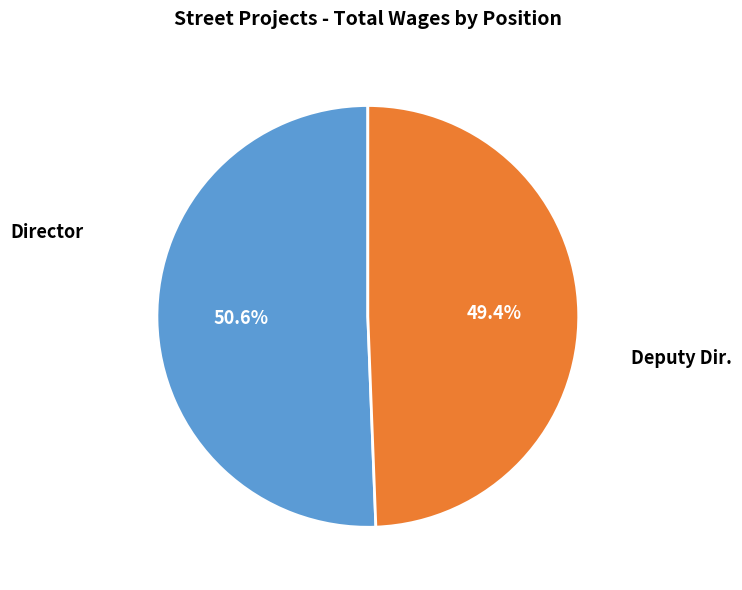

Count the number of slices in the pie.

2